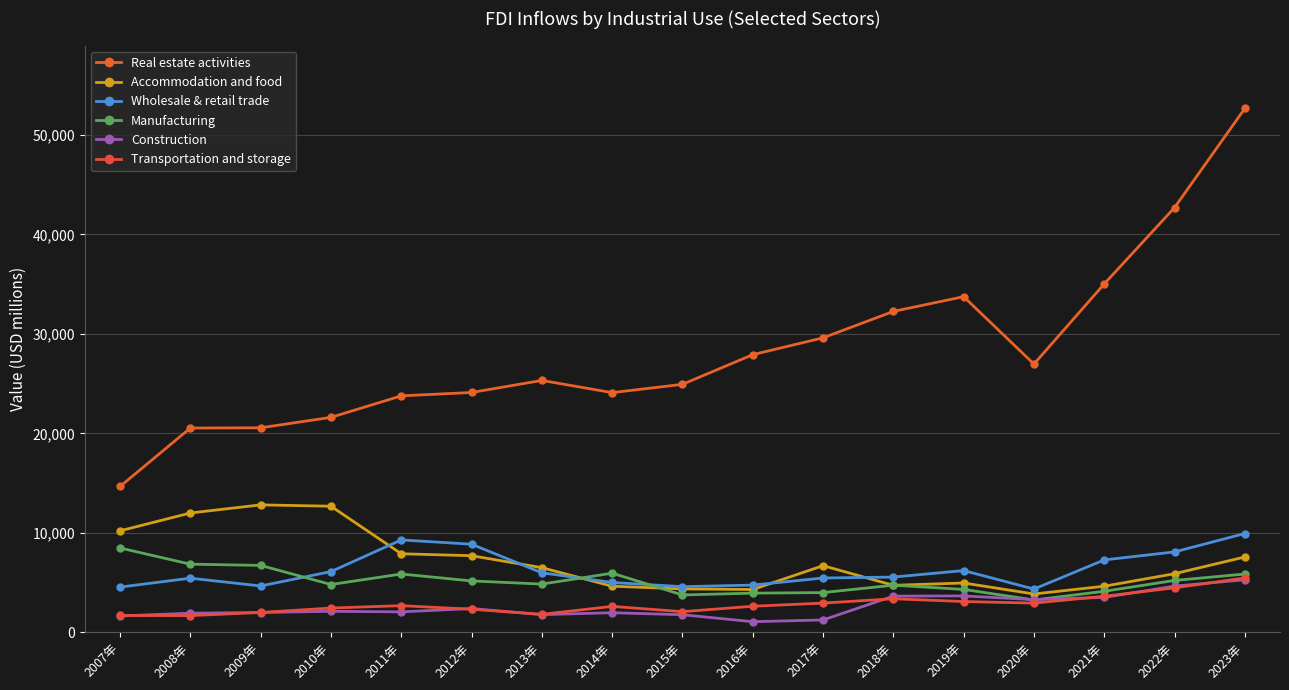

Does the chart display data point markers on the line(s)?

Yes